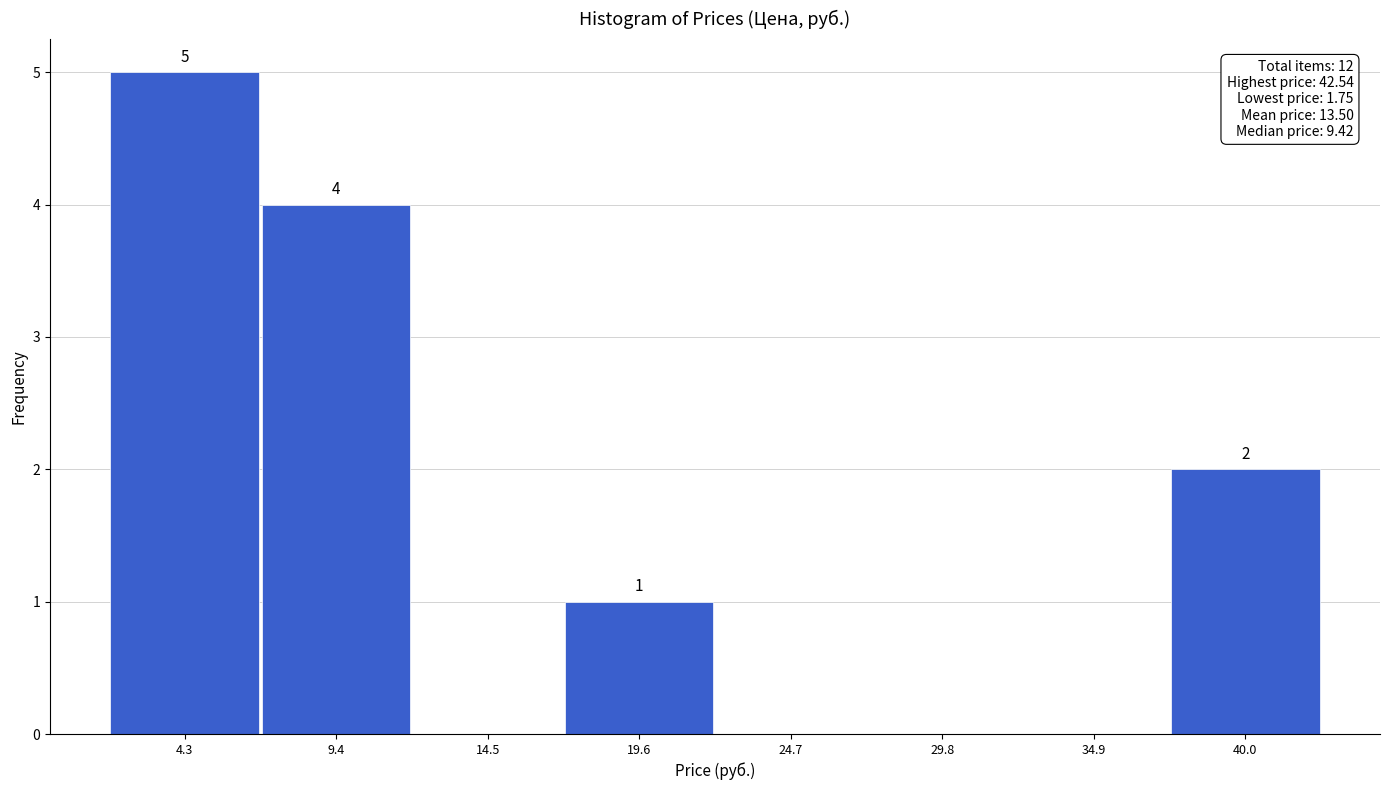

Which range on the x-axis has the tallest bar?

2 to 7